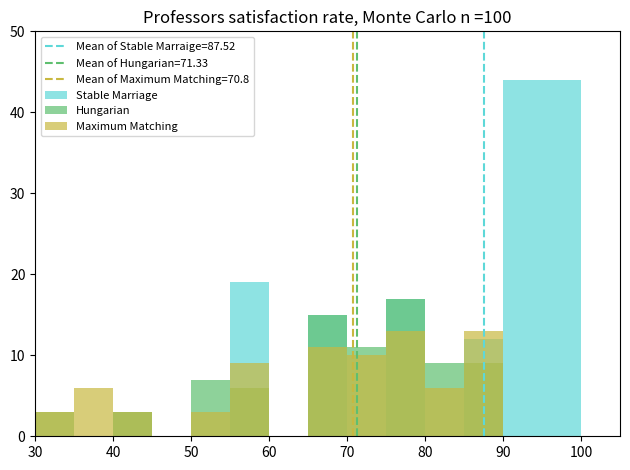

True or false: Stable Marriage has a value of 0 at 60.

True